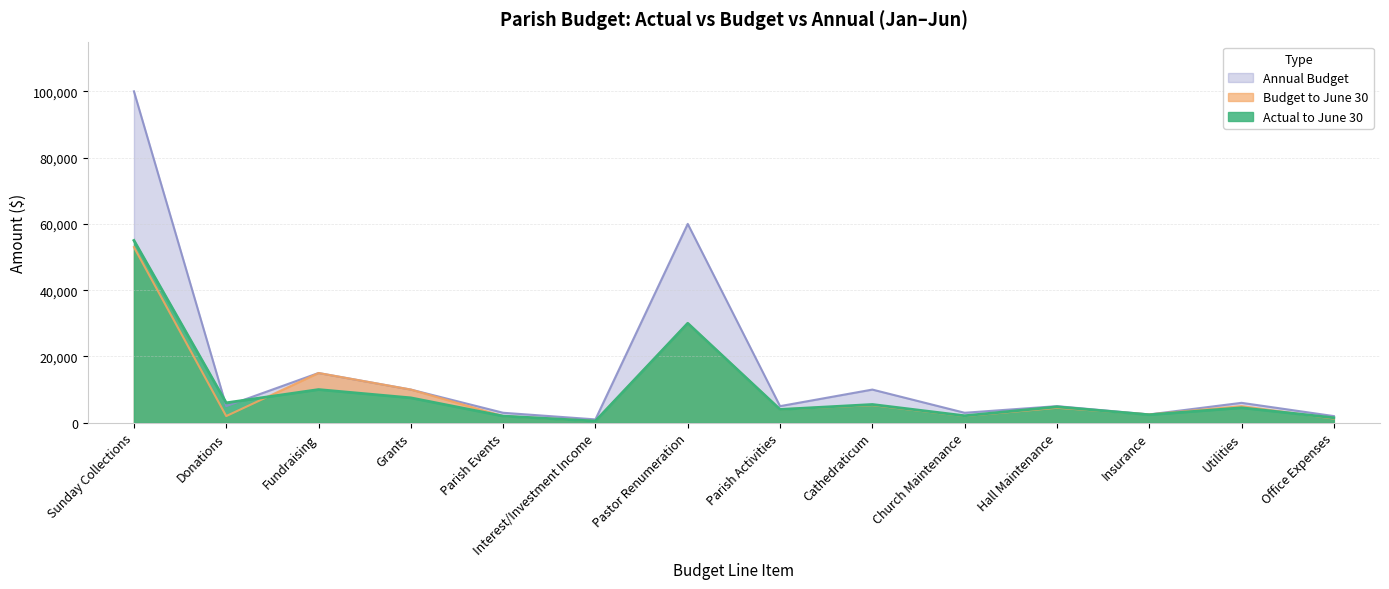

What is the maximum value shown in the chart?

100000